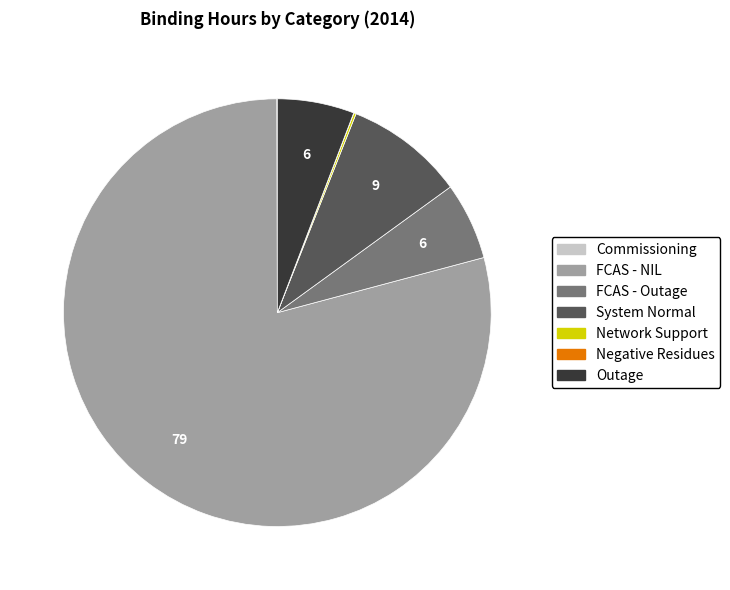

What is the majority slice?

FCAS - NIL